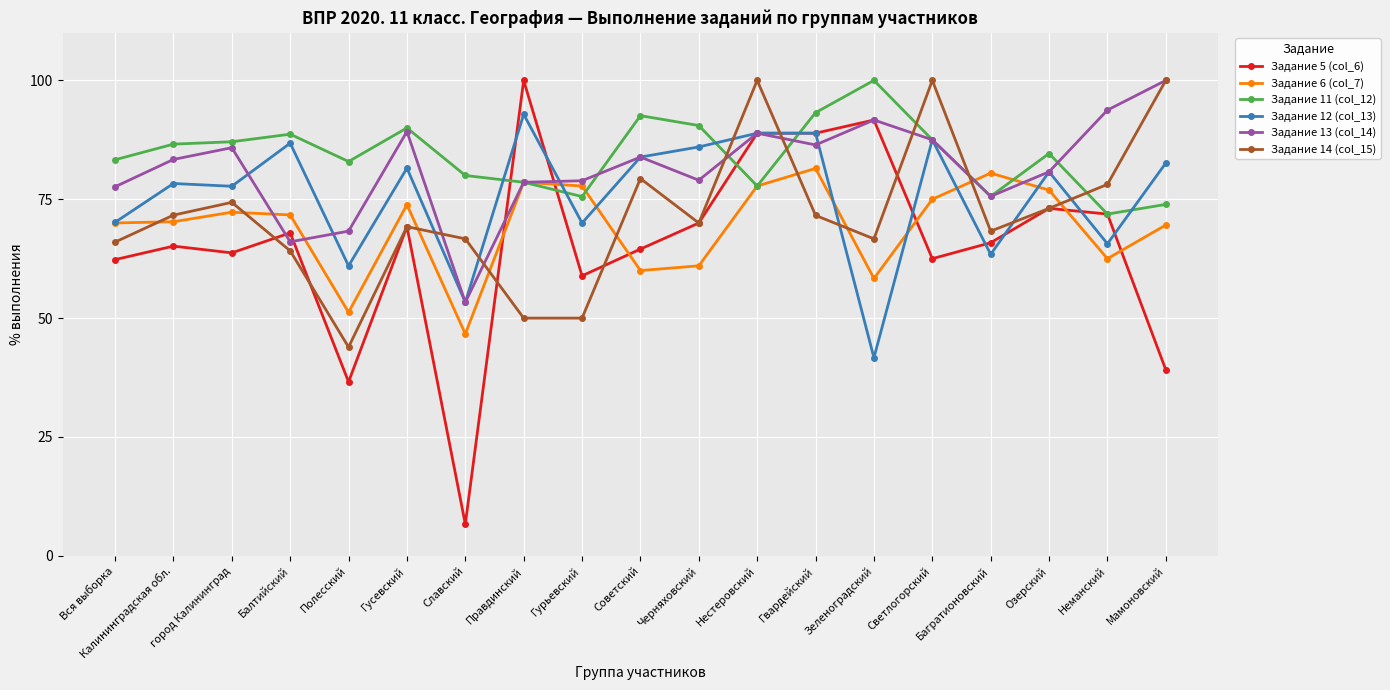

Does the chart have visible grid lines?

Yes